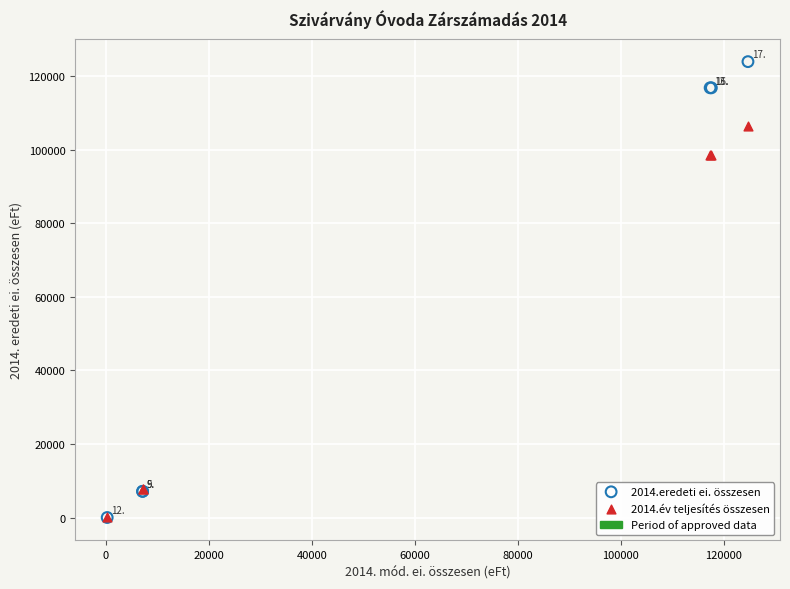

Across all series, what Y value is closest to 61986?

98454